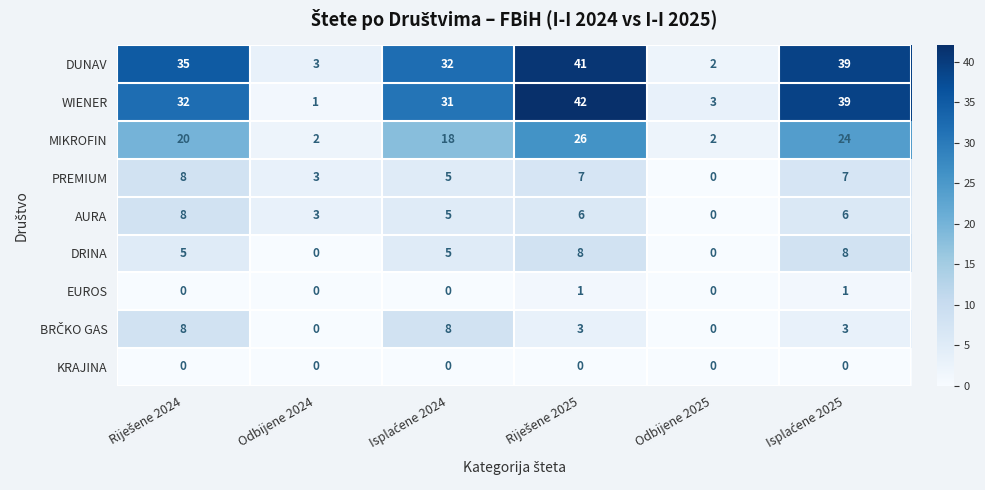

Which series has the widest spread of values?

WIENER